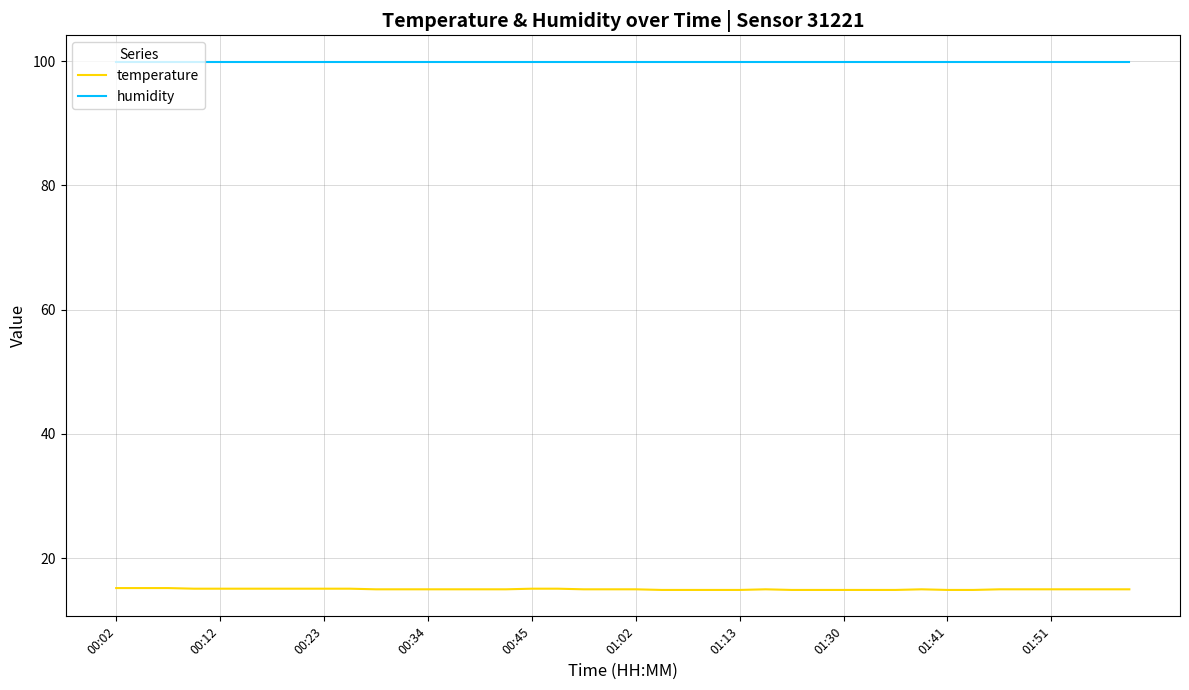

What are all the series names shown in the legend?

temperature, humidity